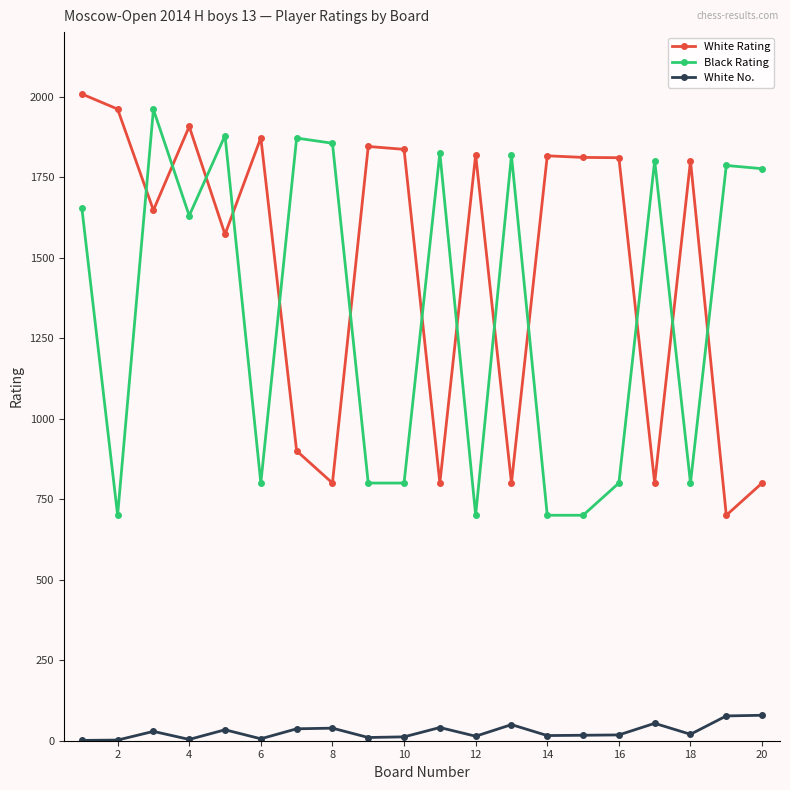

Which series has the largest total across all categories?

White Rating